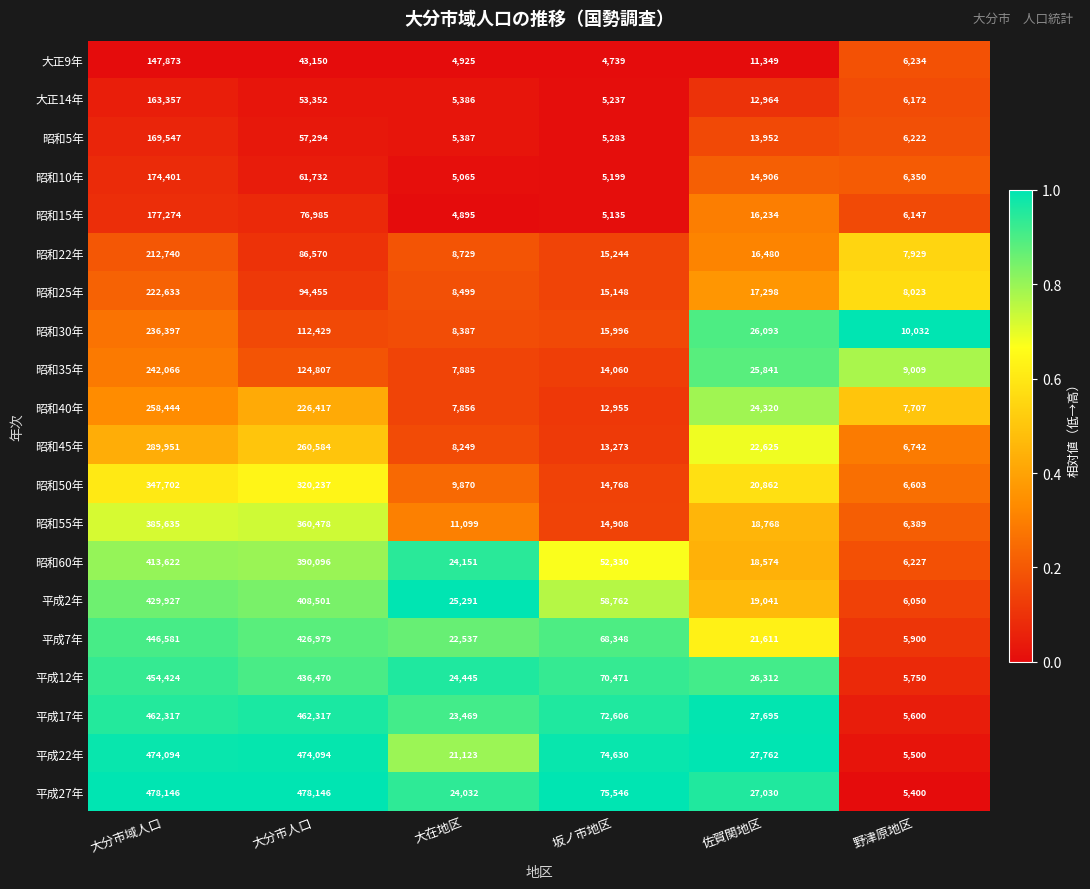

What is the sum of all 昭和30年 values?

409334